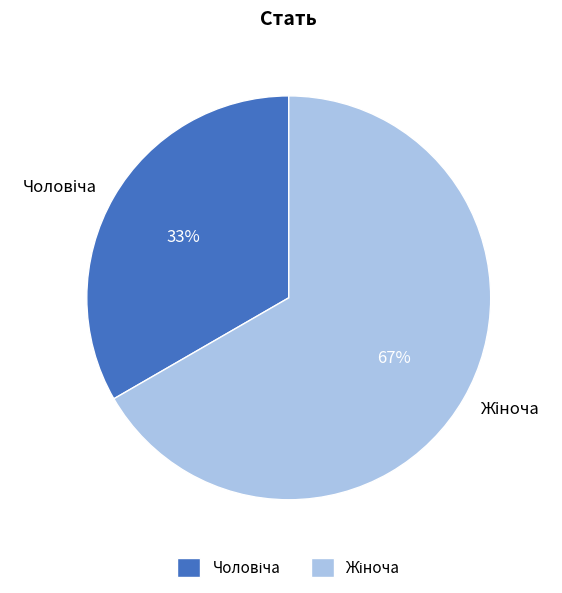

Is there a majority slice in this chart?

Yes